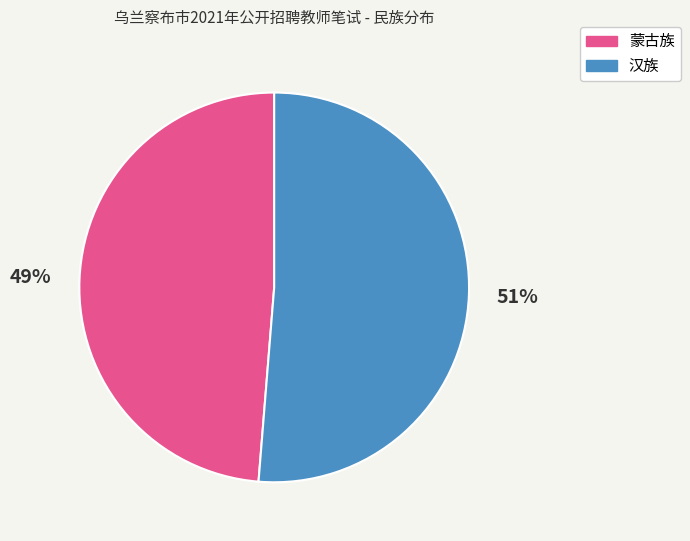

How many slices are in this pie chart?

2